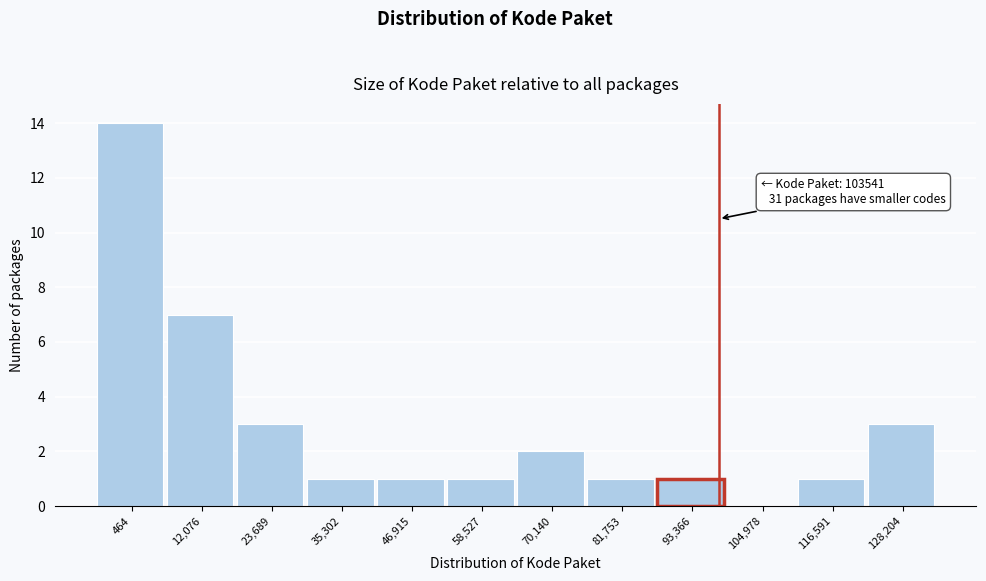

Reading right to left, what are all the values shown in this chart?

128,204=3	116,591=1	104,978=0	93,366=1	81,753=1	70,140=2	58,527=1	46,915=1	35,302=1	23,689=3	12,076=7	464=14